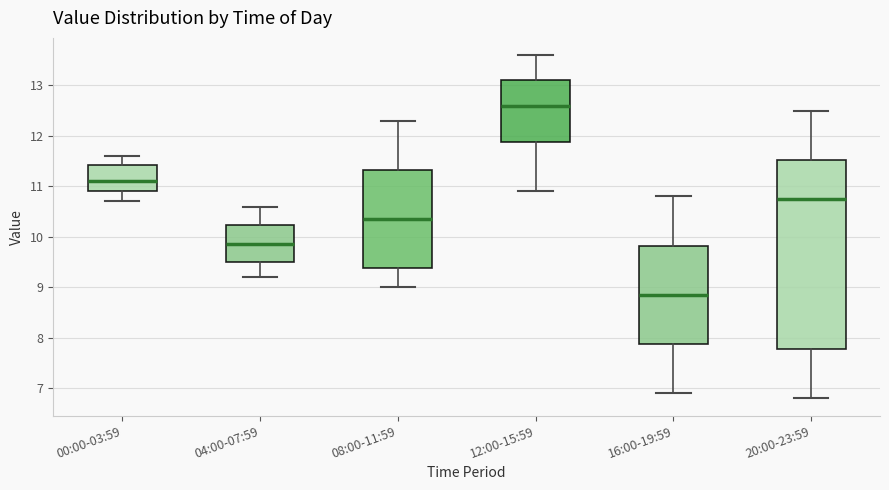

Reading left to right, read every box against the y-axis: the position of its median line, the range the box covers, and the ends of its whiskers. The values are not printed on the chart, so give them approximately, as read against the axis.

00:00-03:59: median 11.1, box 10.9 to 11.4, whiskers 10.7 to 11.6
04:00-07:59: median 9.9, box 9.5 to 10.2, whiskers 9.2 to 10.6
08:00-11:59: median 10.4, box 9.4 to 11.3, whiskers 9.0 to 12.3
12:00-15:59: median 12.6, box 11.9 to 13.1, whiskers 10.9 to 13.6
16:00-19:59: median 8.9, box 7.9 to 9.8, whiskers 6.9 to 10.8
20:00-23:59: median 10.8, box 7.8 to 11.5, whiskers 6.8 to 12.5